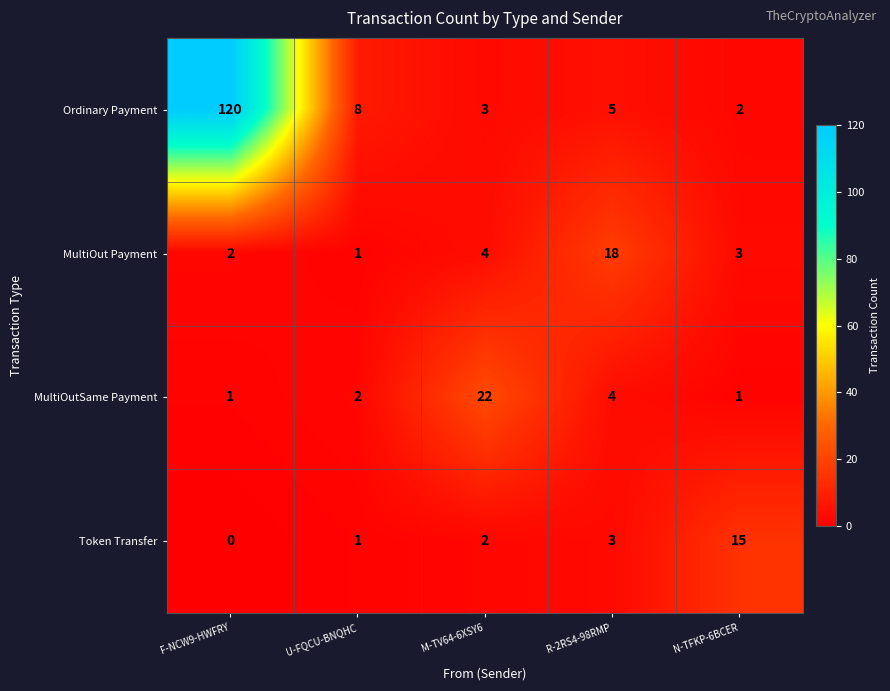

What is the difference between the second highest and second lowest values in the Ordinary Payment series?

5